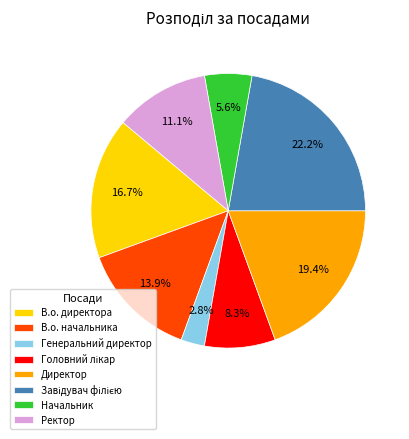

Which slice is the smallest?

Генеральний директор